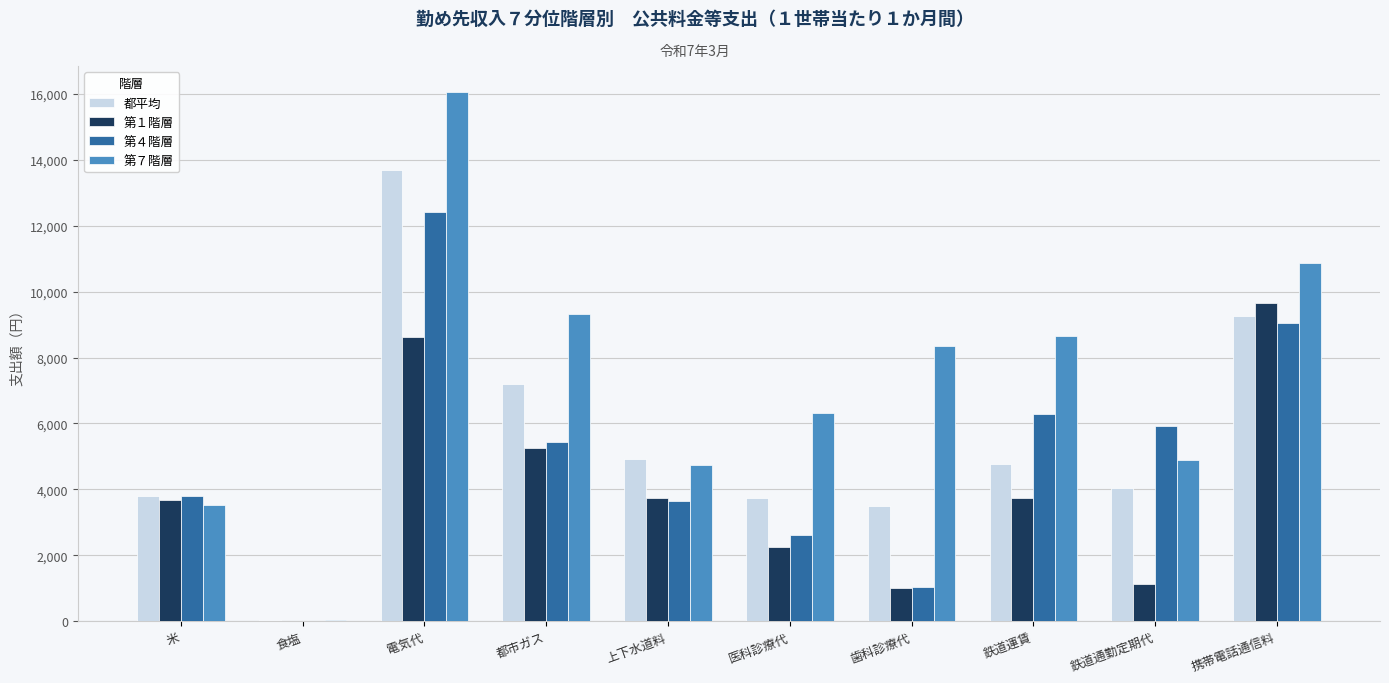

Which series has the largest total across all categories?

第７階層